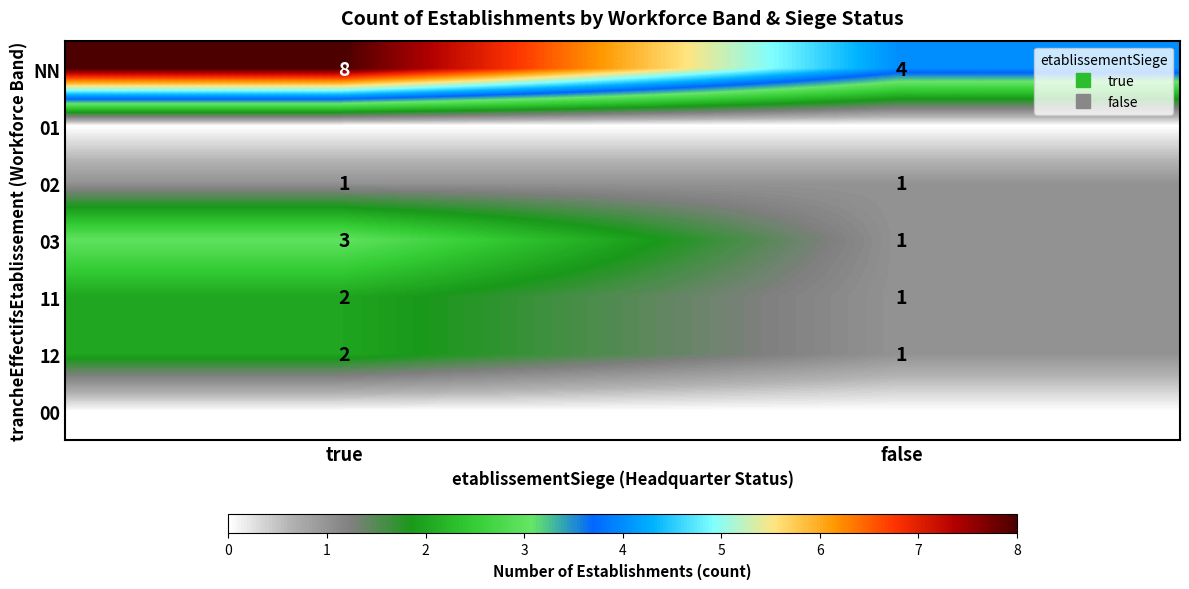

List the labels in order of 00 value, smallest first.

true, false